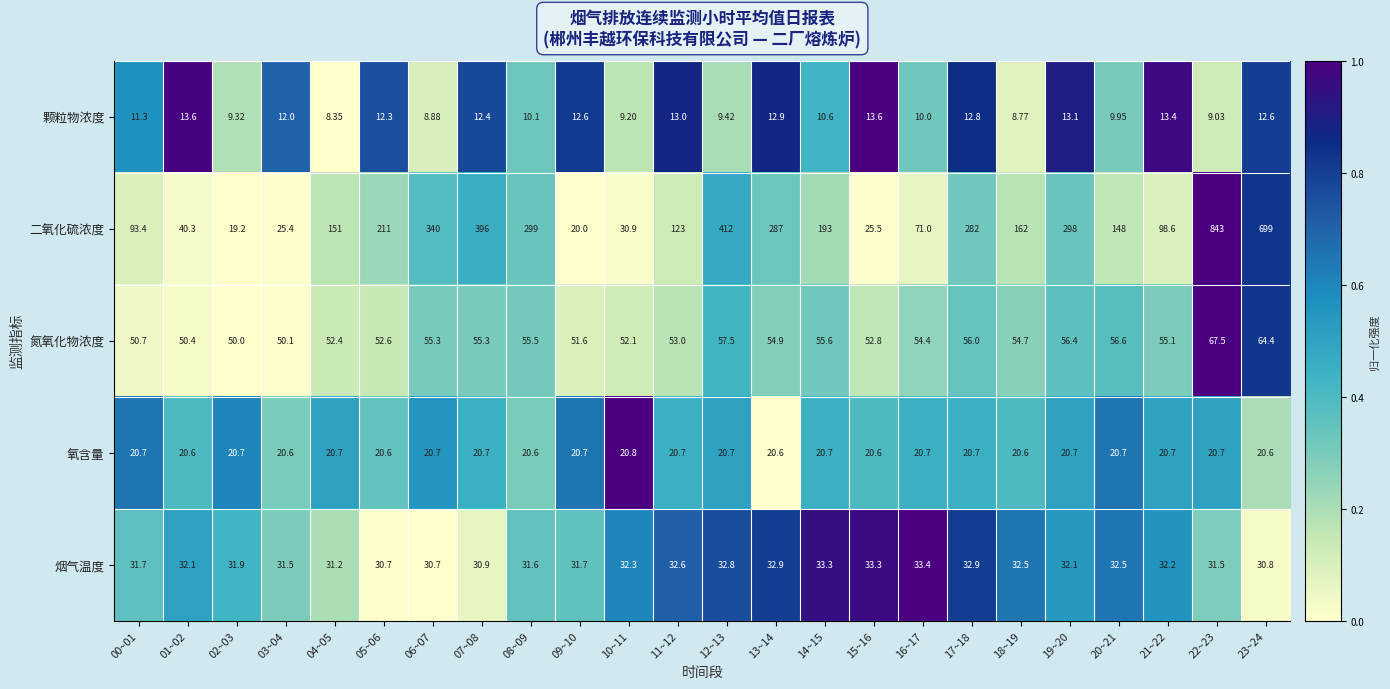

Which series changed the most between 00~01 and 23~24?

二氧化硫浓度